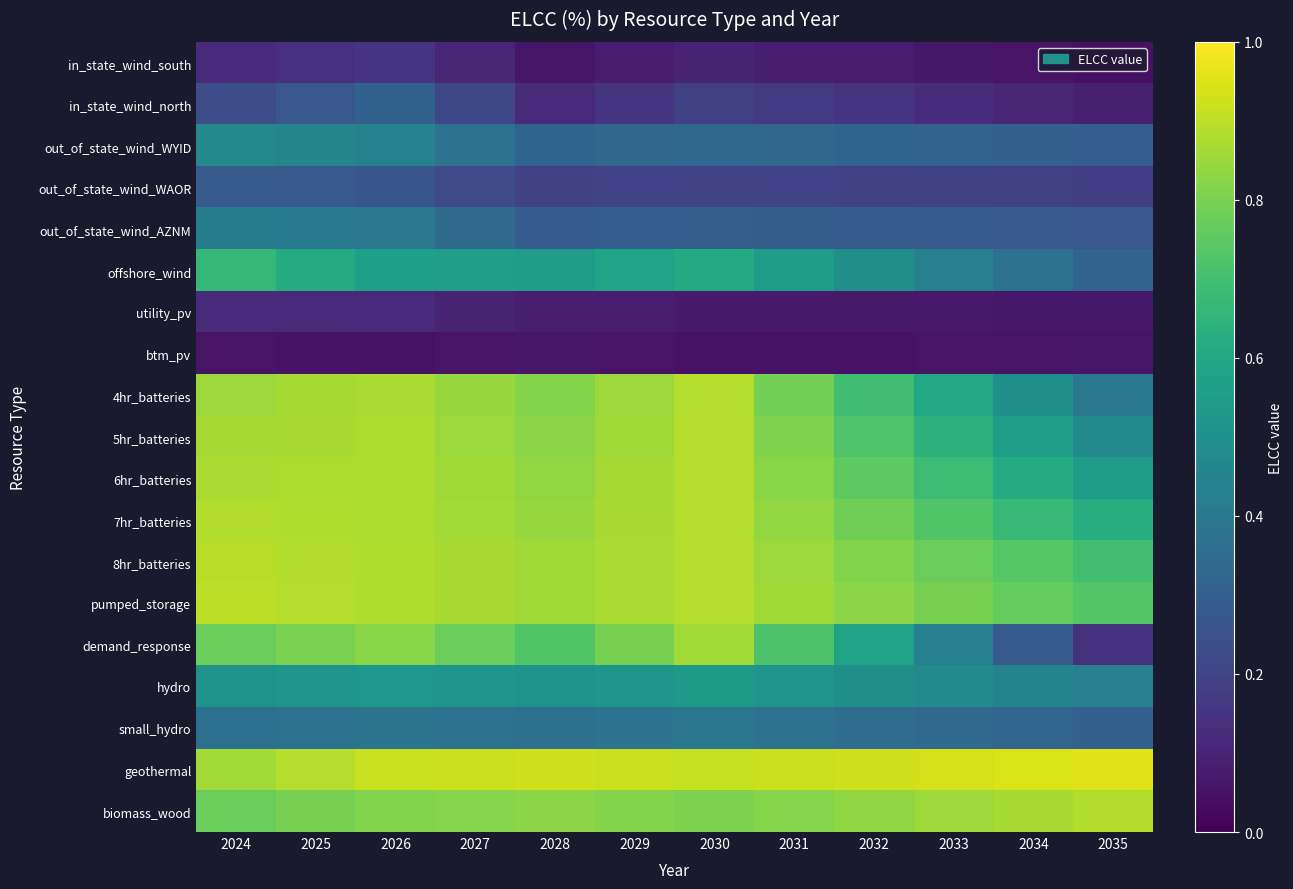

Rank the series by their maximum value, from lowest to highest.

btm_pv, utility_pv, in_state_wind_south, out_of_state_wind_WAOR, in_state_wind_north, small_hydro, out_of_state_wind_AZNM, out_of_state_wind_WYID, hydro, offshore_wind, demand_response, biomass_wood, 4hr_batteries, 5hr_batteries, 6hr_batteries, 7hr_batteries, 8hr_batteries, pumped_storage, geothermal